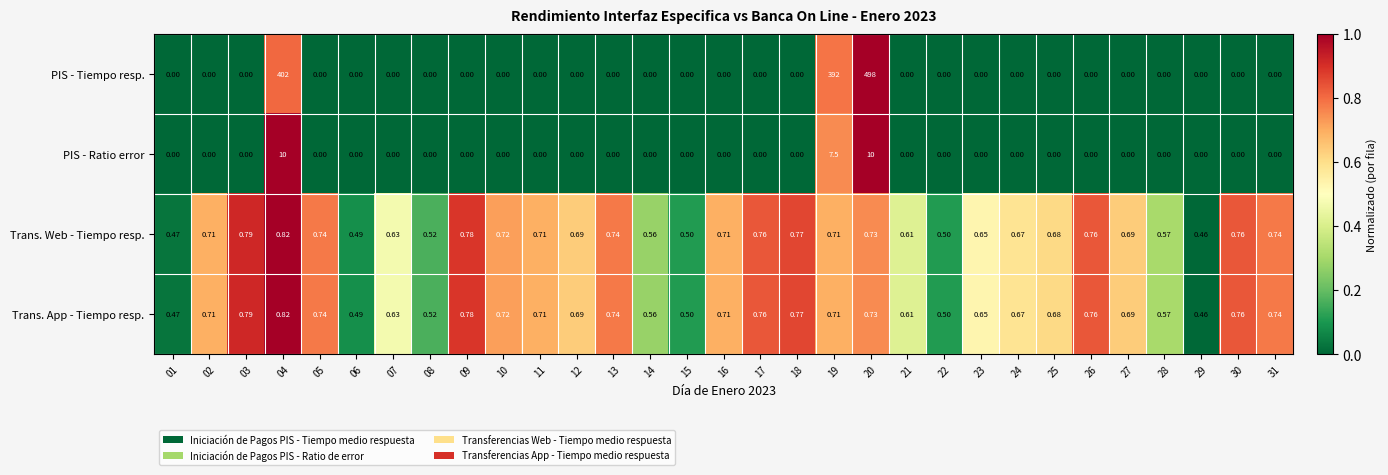

Which series has the largest total across all categories?

PIS - Tiempo resp.